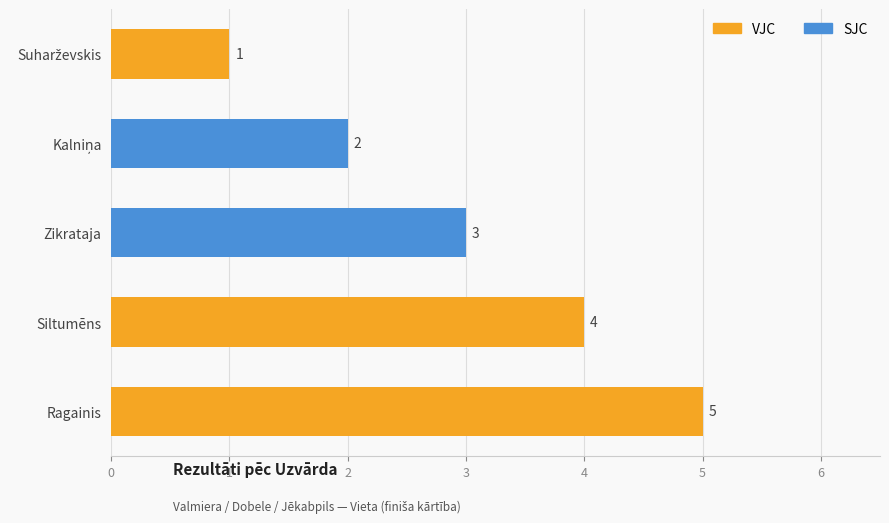

What is the greatest value displayed?

5